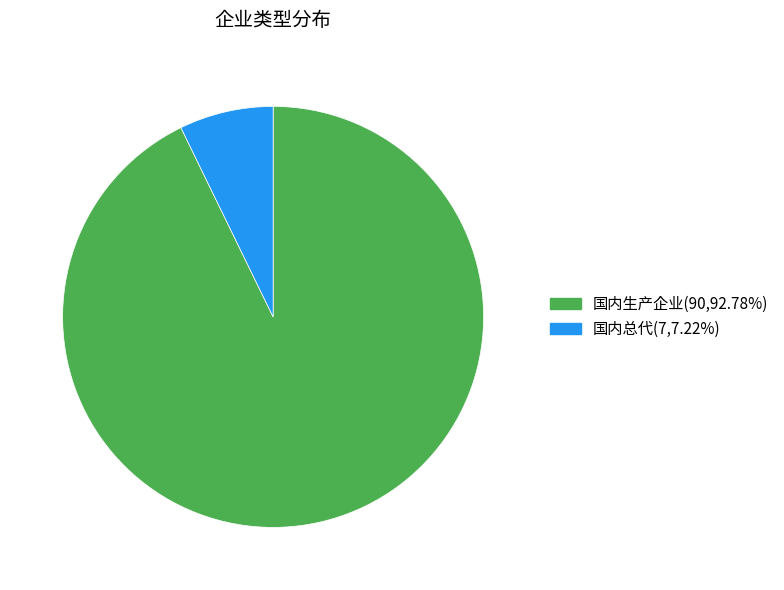

Which slice represents more than half of the pie?

国内生产企业